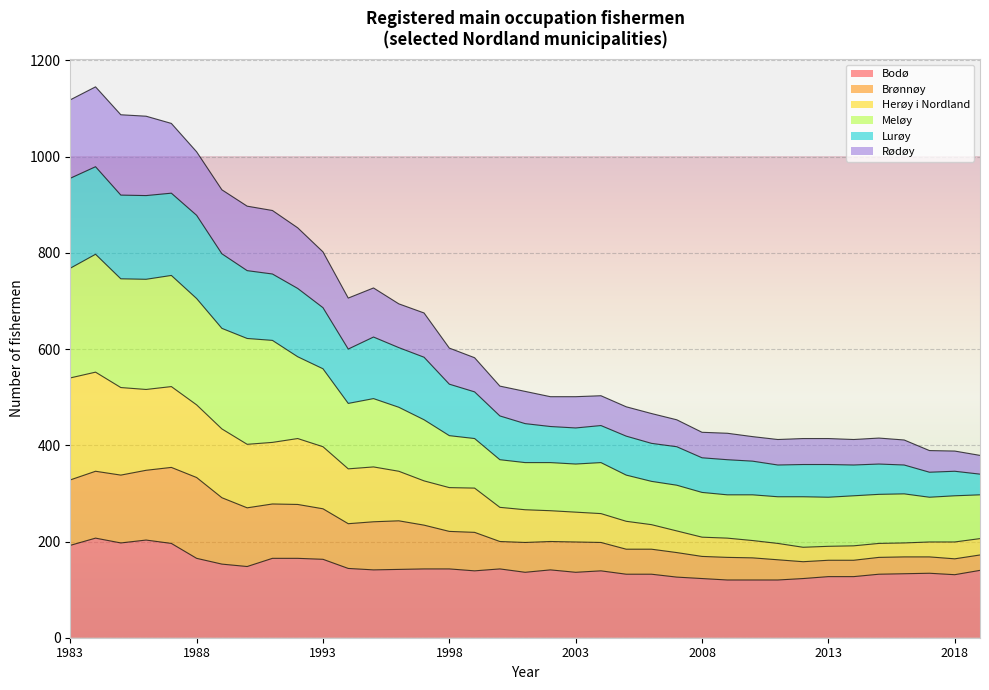

At which category is the sum across all series the highest?

1984